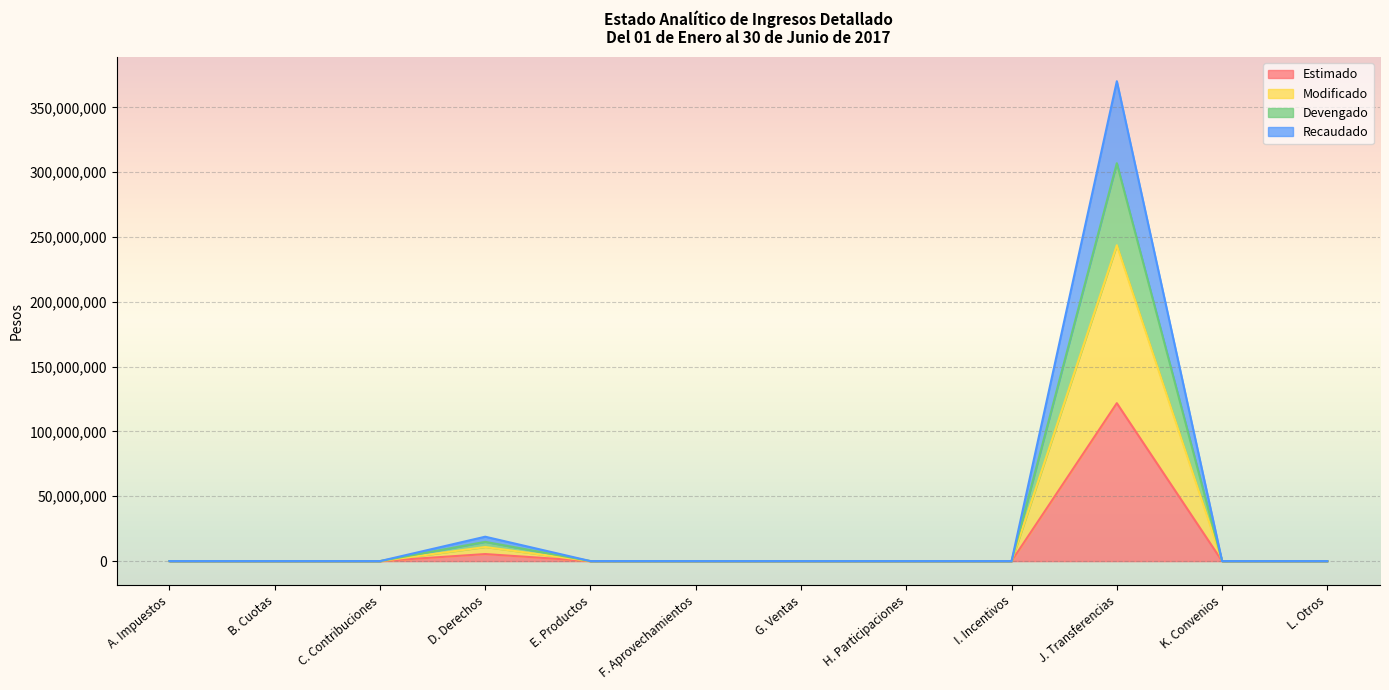

True or false: Estimado has a value of 0.0 at E. Productos.

True